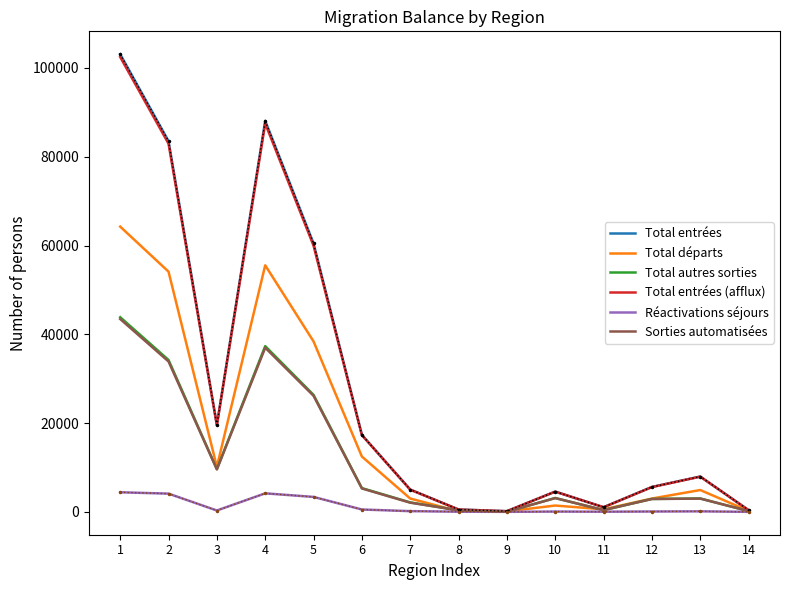

Which series has the largest range (max minus min)?

Total entrées